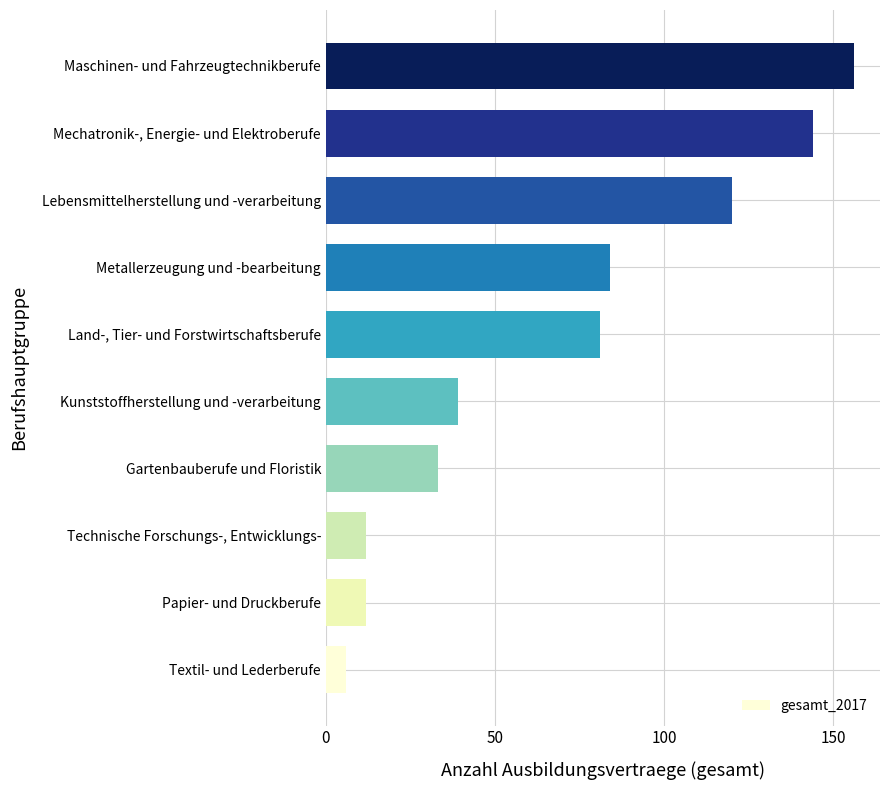

Is it true that the value at Technische Forschungs-, Entwicklungs- is 12?

True